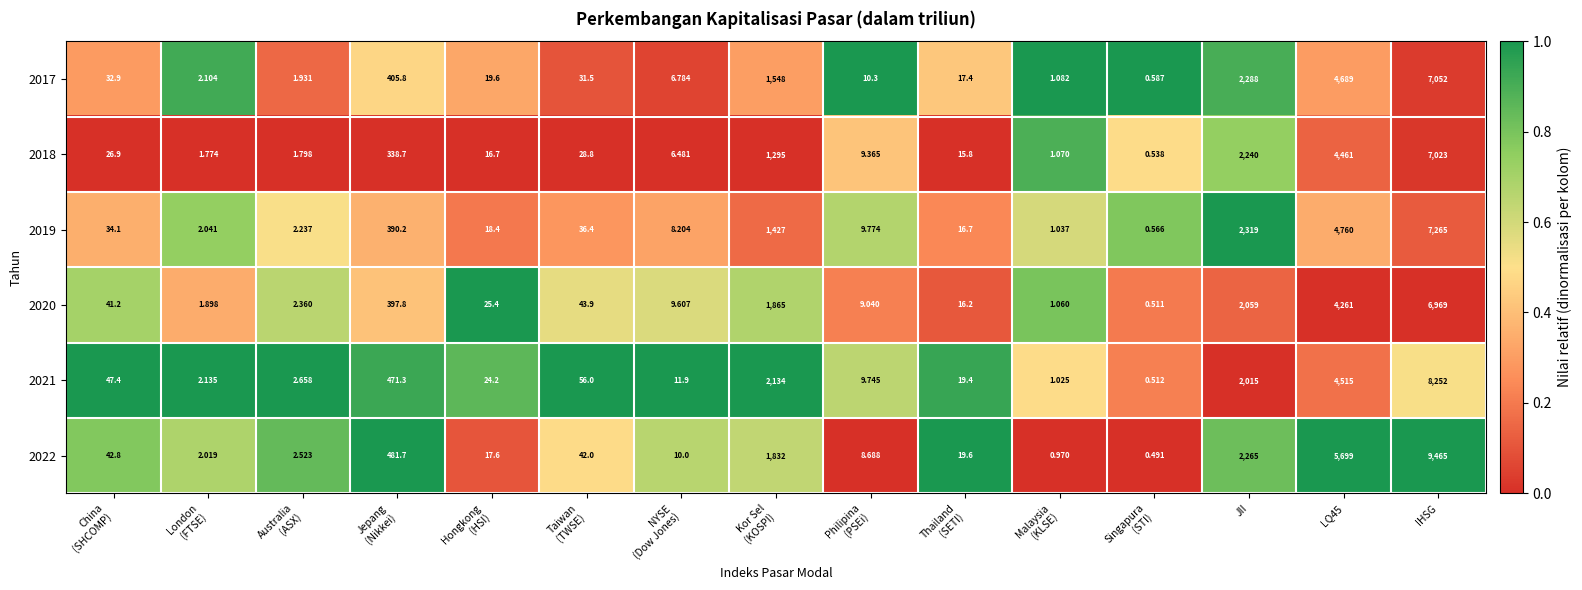

Rank the series by their maximum value, from lowest to highest.

2020, 2018, 2017, 2019, 2021, 2022